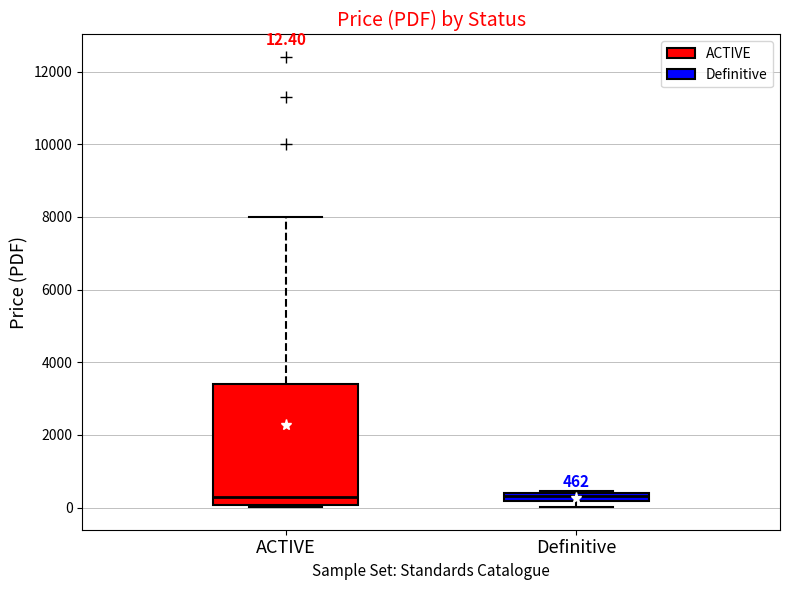

Which box is the tallest, from its lower edge to its upper edge?

ACTIVE